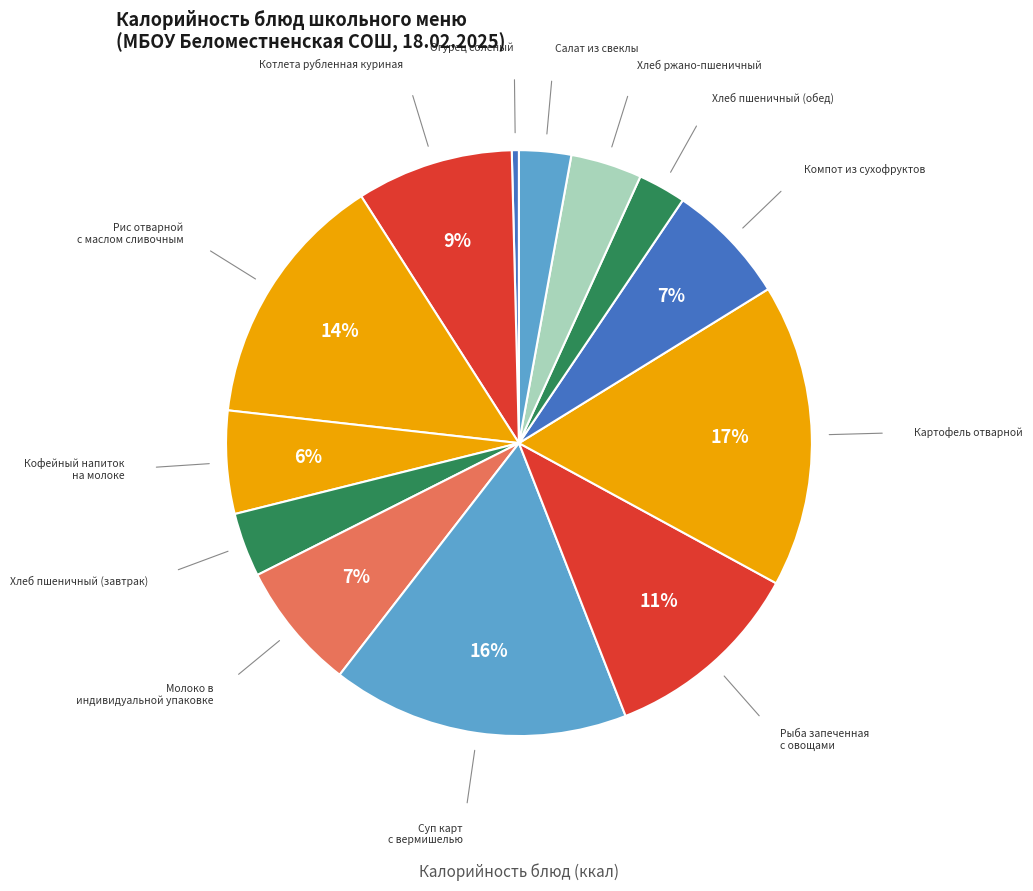

Approximately how many times larger is the value at Компот из сухофруктов compared to Молоко в индивидуальной упаковке?

1.0